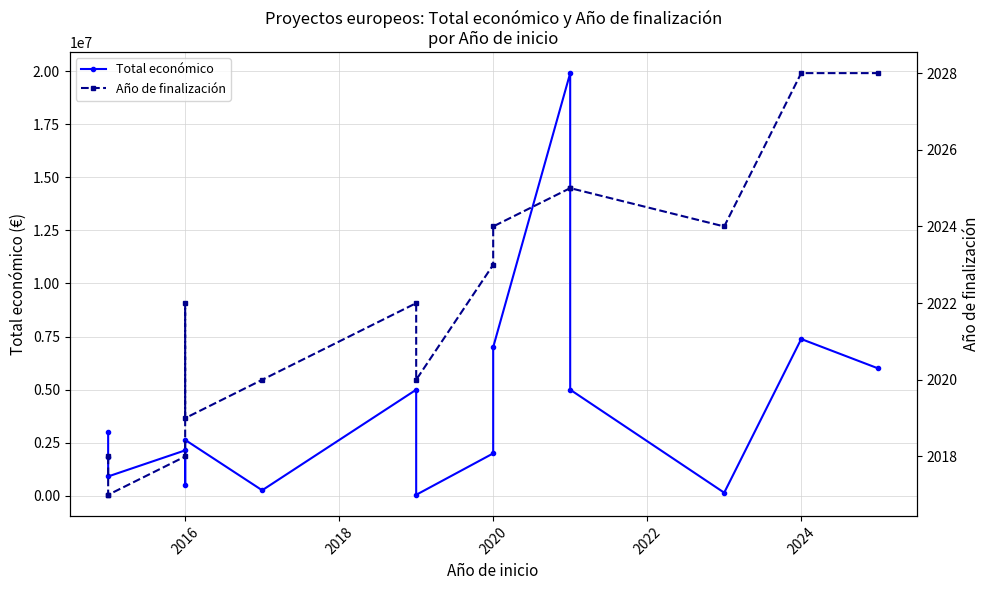

What is the difference between the maximum and second lowest values in the Año de finalización series?

11